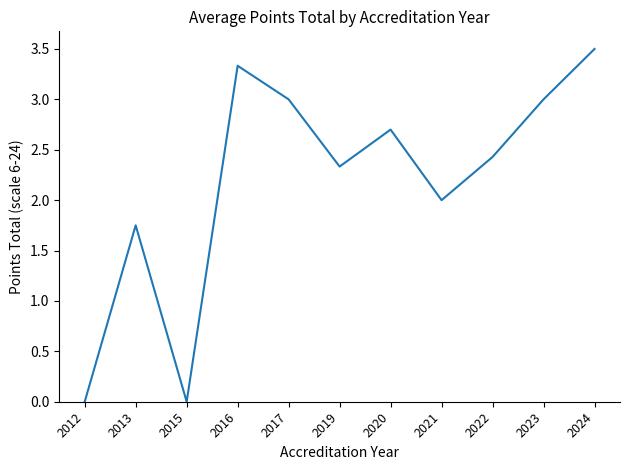

At which category does the data reach its first local valley?

2015